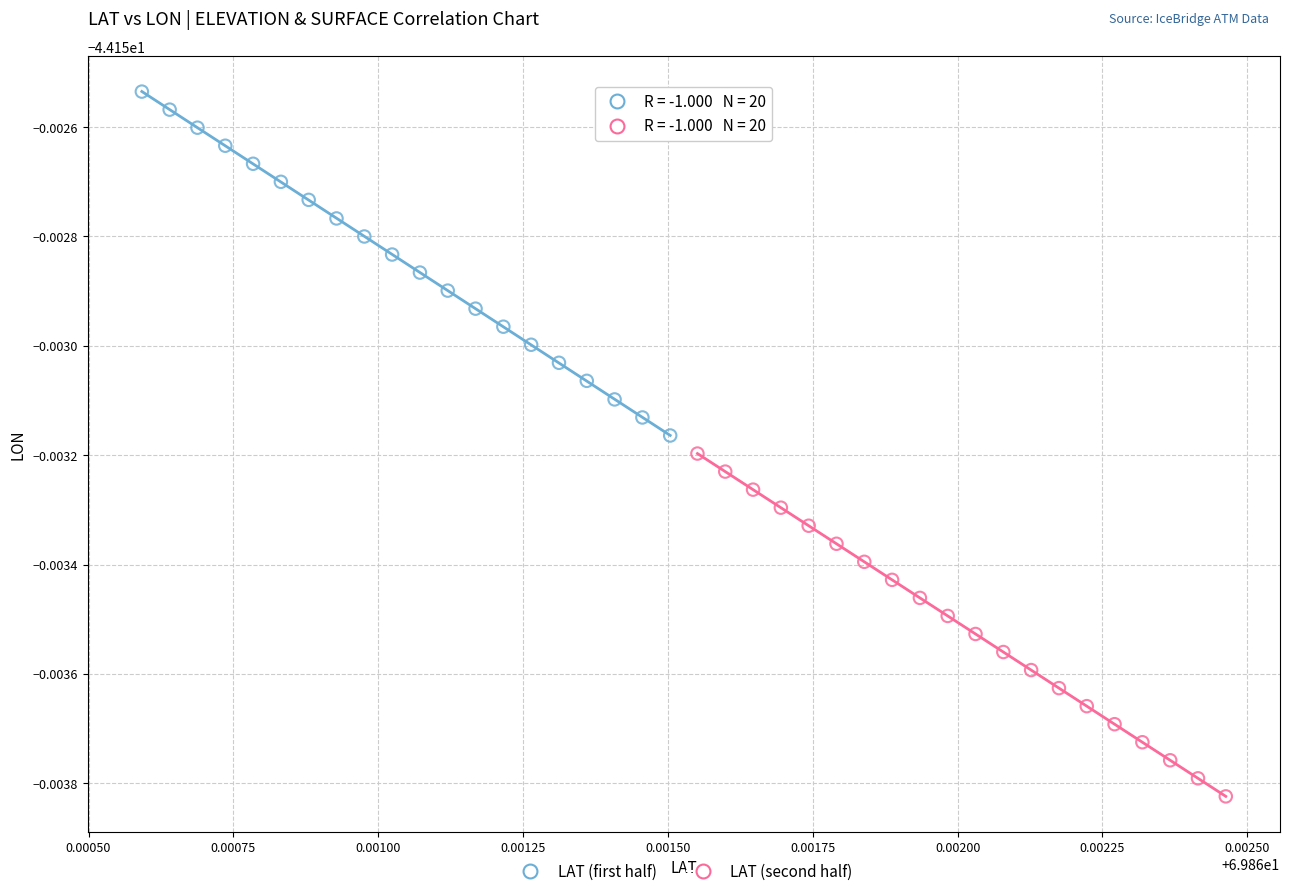

Which series reaches the minimum Y coordinate?

LAT (second half)